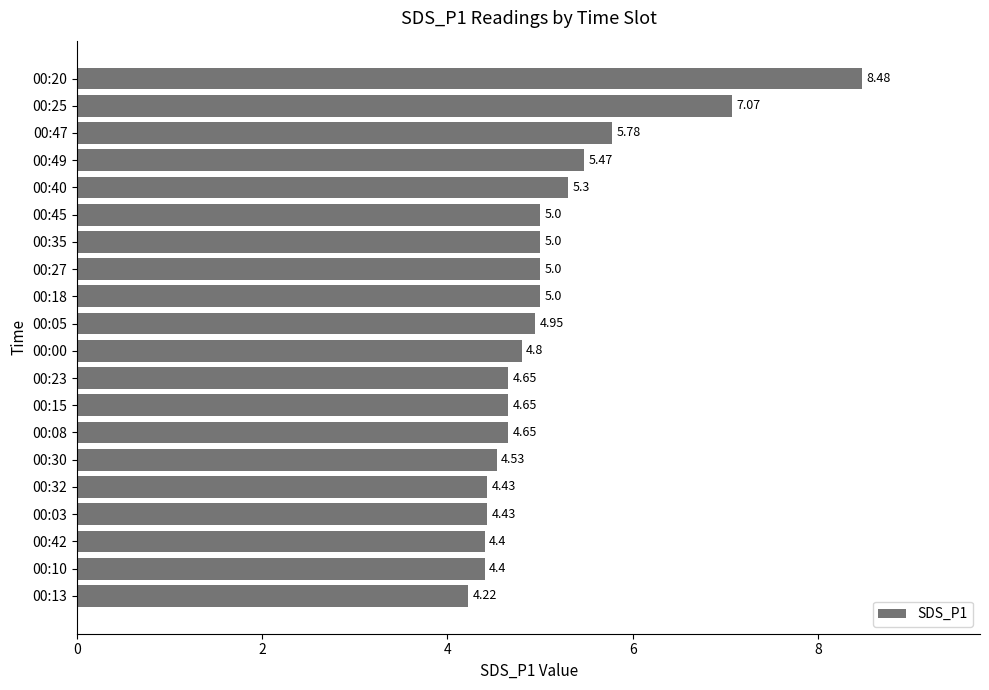

What is the ratio of the value at 00:20 to the value at 00:05?

1.7